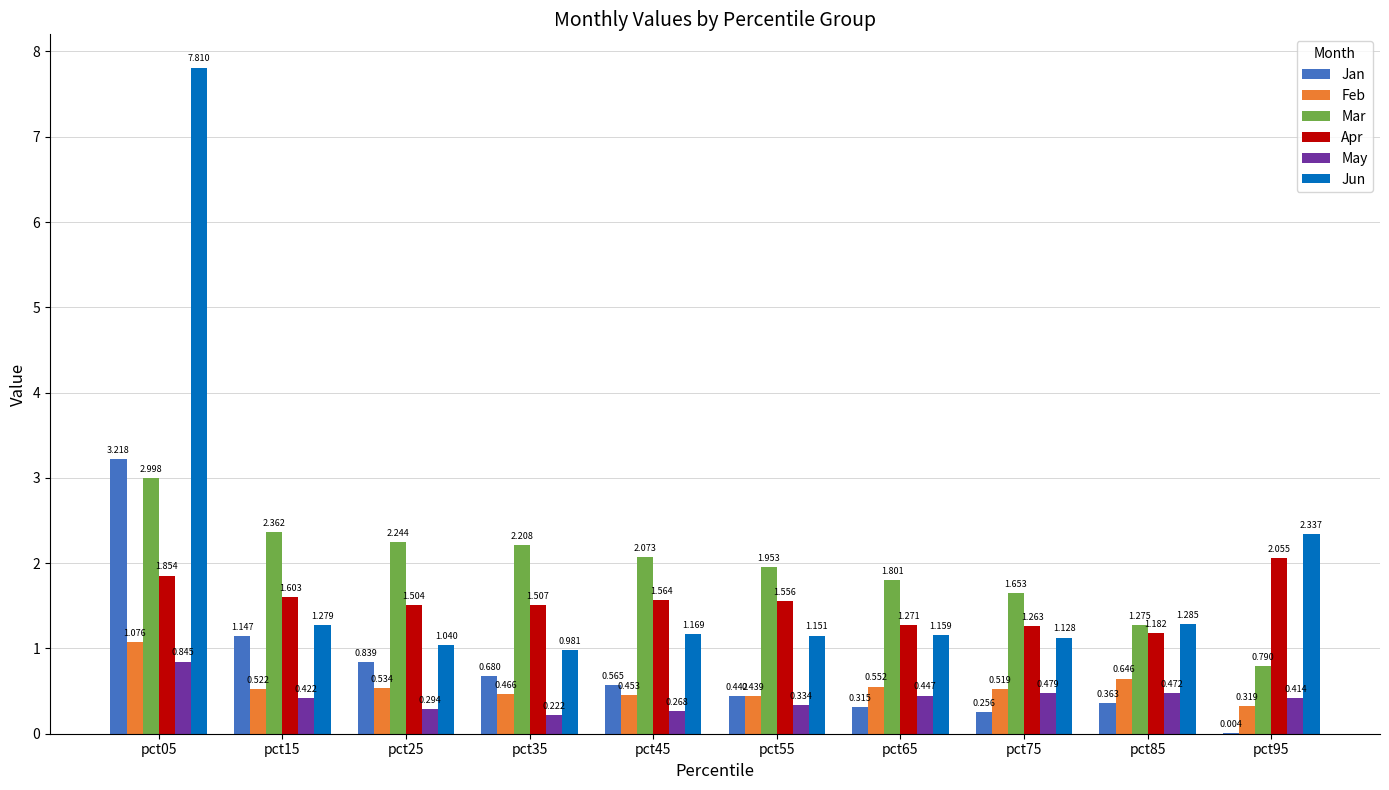

Which category has the highest value in the Jun series?

pct05